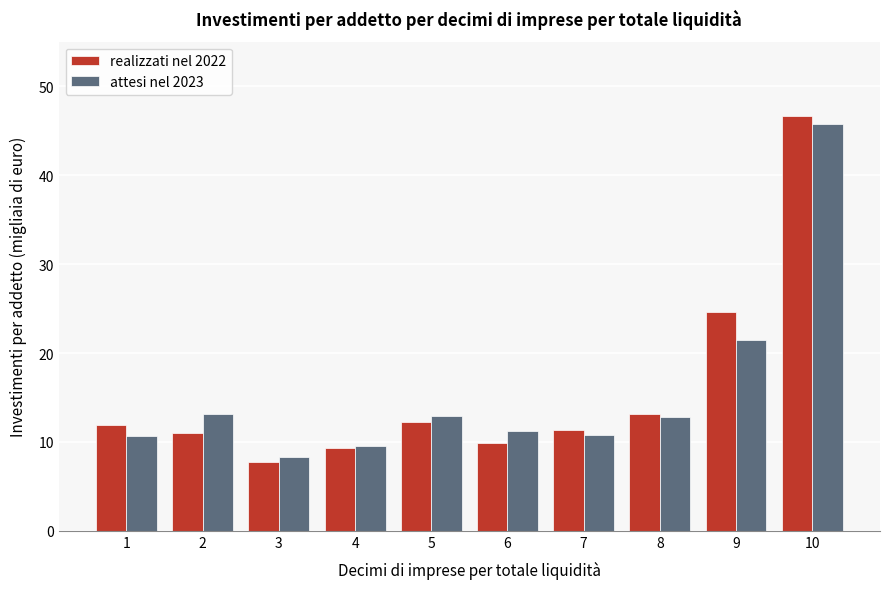

What is the difference between the attesi nel 2023 values at 9 and 5?

8.6